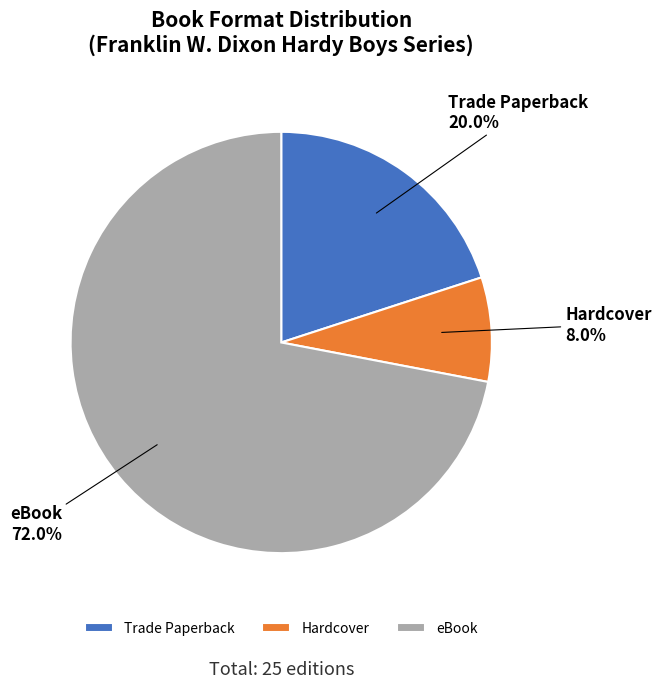

How much of the chart is everything except Trade Paperback?

80.0%